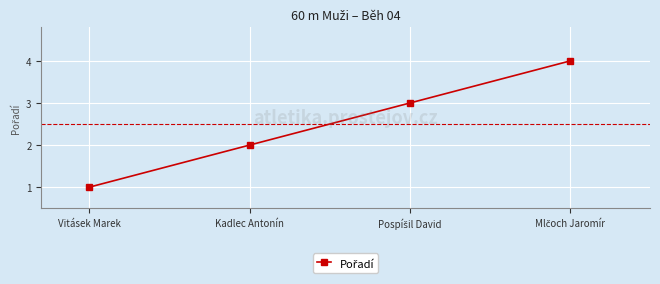

What is the label of the 4th point from the right?

Vitásek Marek